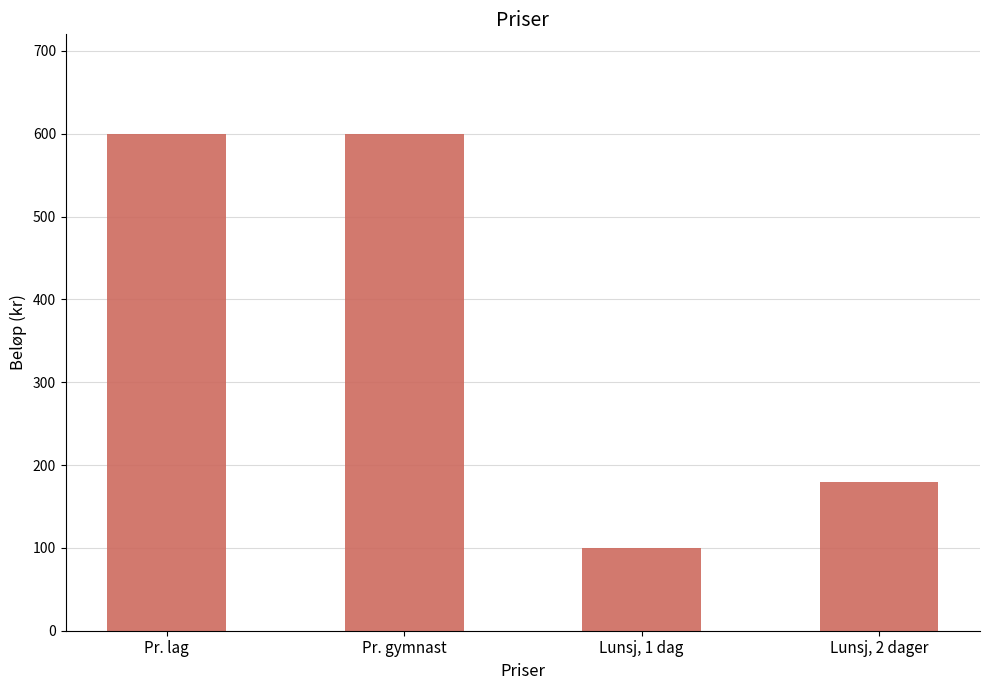

At which label is the value closest to 350?

Lunsj, 2 dager